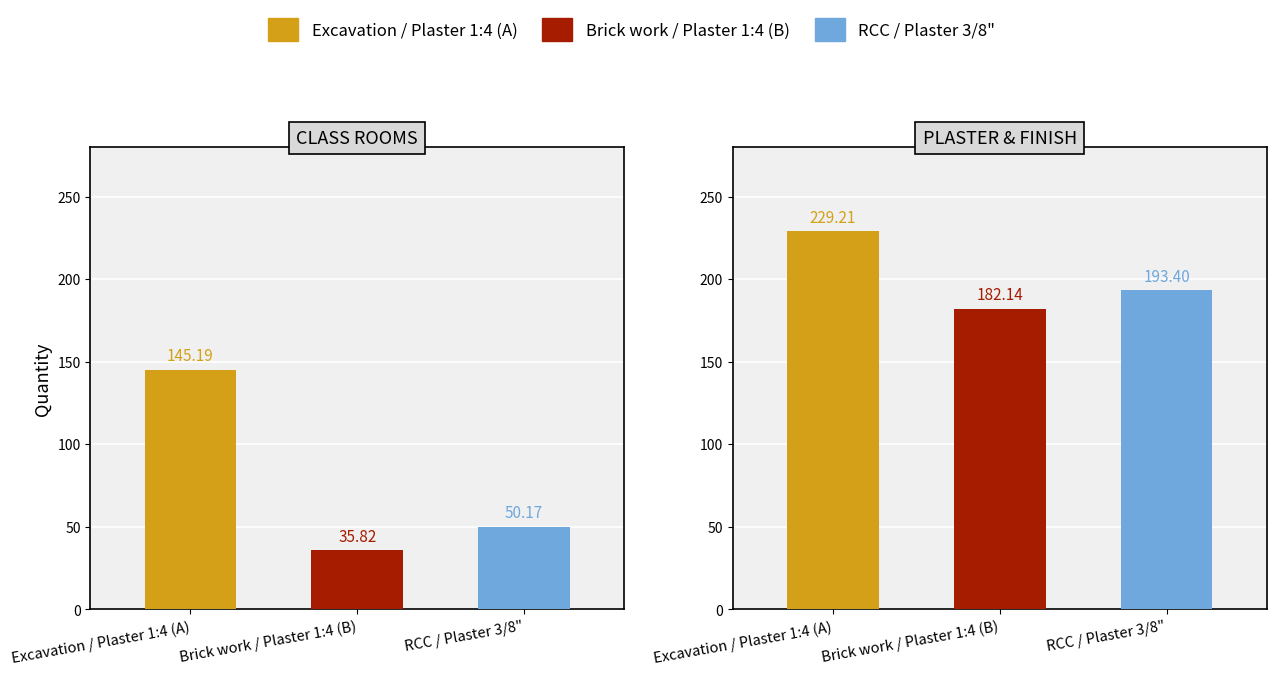

Reading left to right, extract all data points from this chart.

Excavation / Plaster 1:4 (A): 145.2	229.2
Brick work / Plaster 1:4 (B): 35.8	182.1
RCC / Plaster 3/8": 50.2	193.4